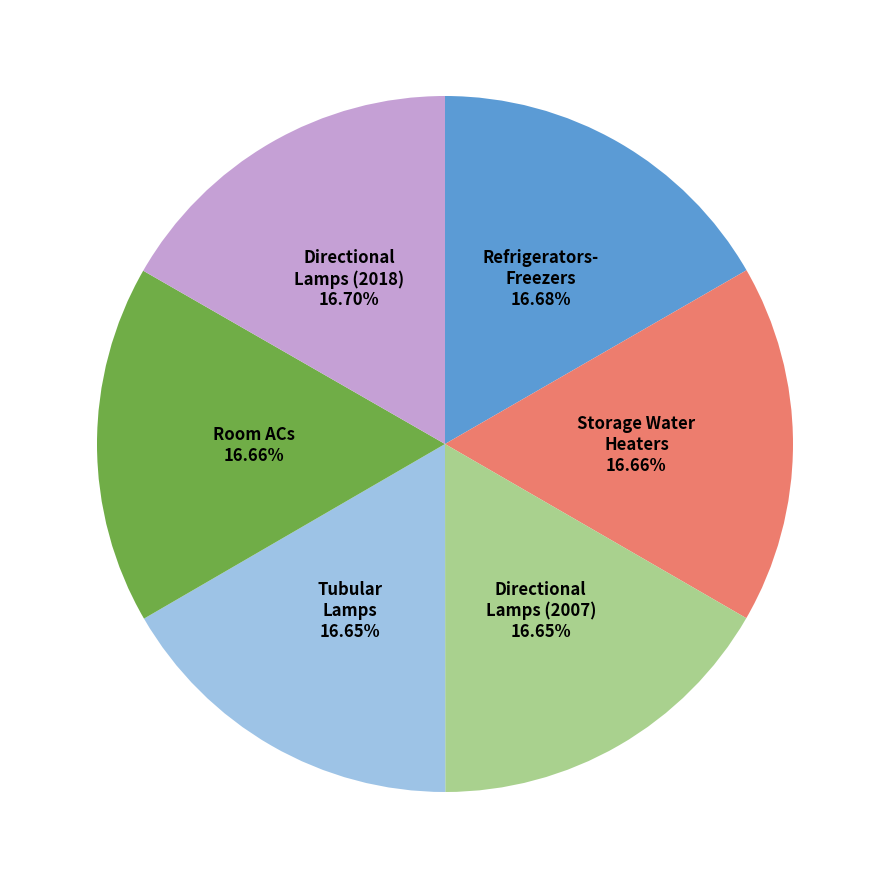

Is there any slice that represents more than half of the pie?

No